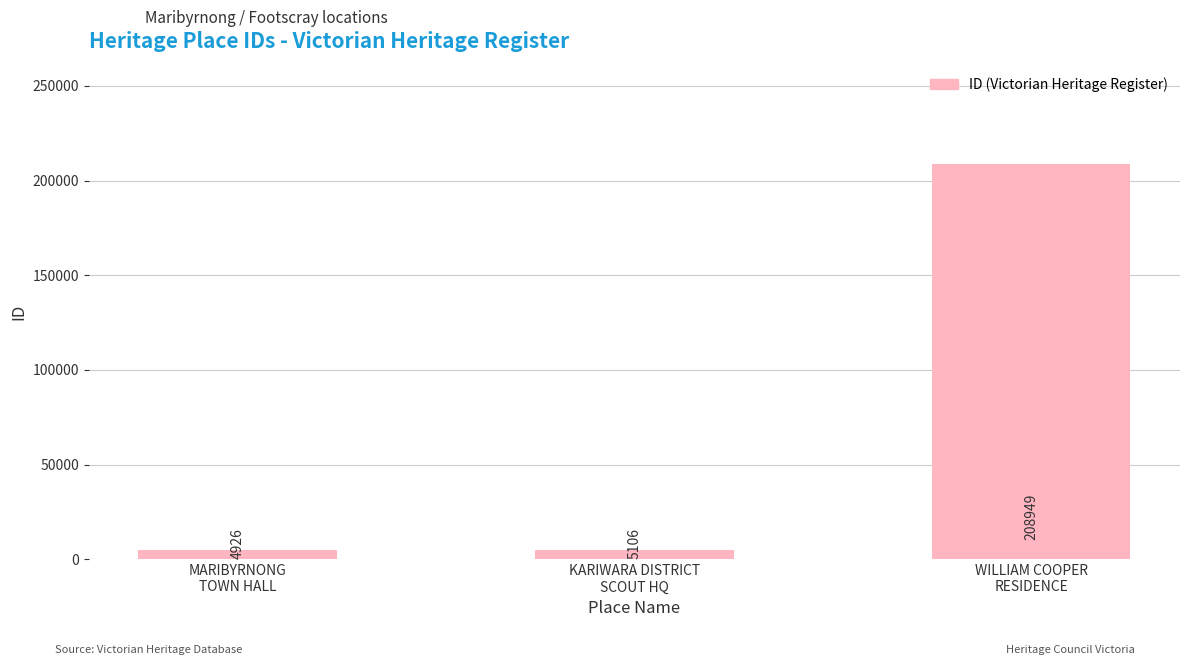

The chart shows a value of 123172 at WILLIAM COOPER
RESIDENCE. True or false?

False